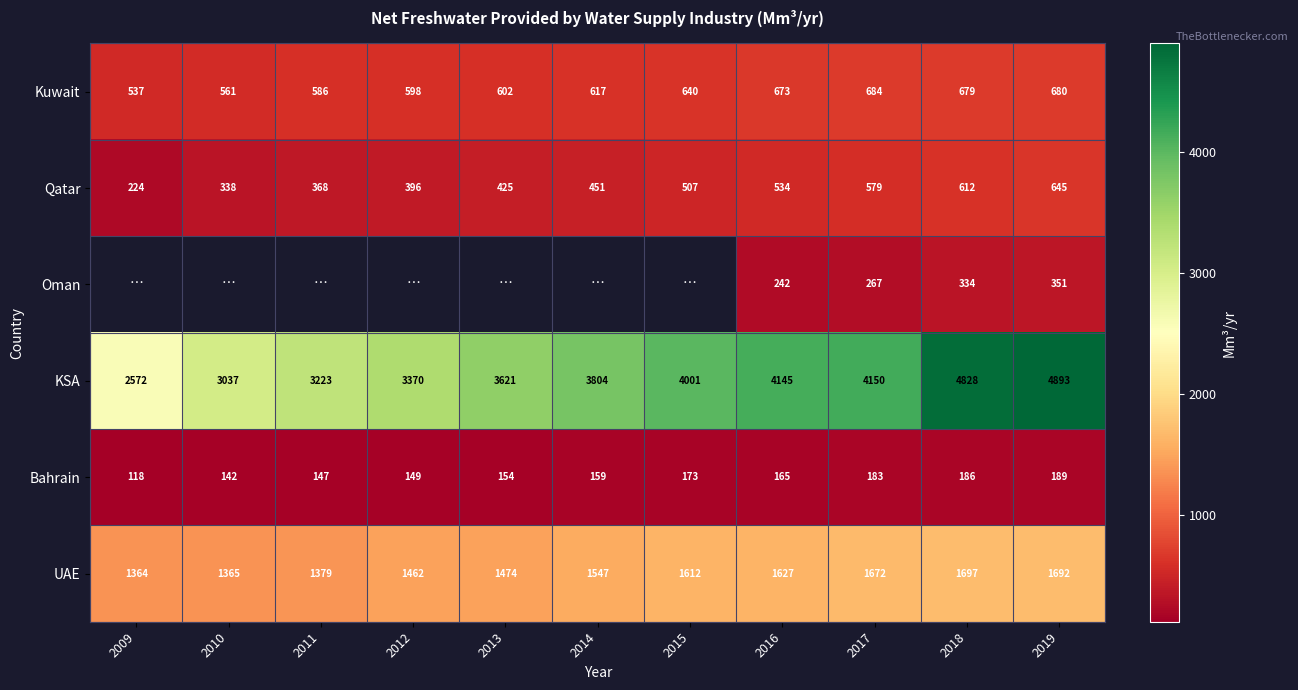

Between 2016 and 2017, which is larger?

2017